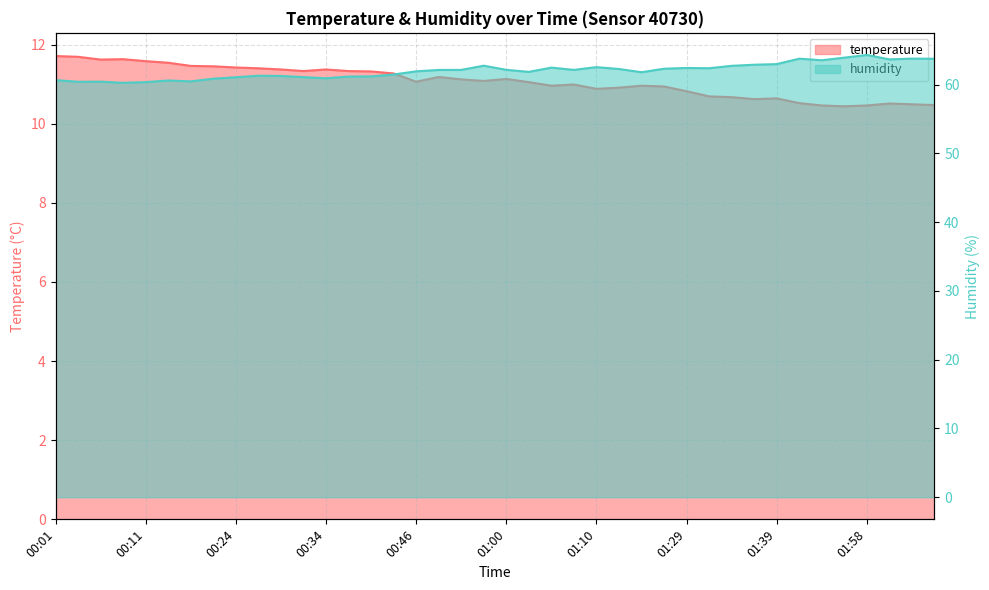

Count the number of categories in the chart.

40